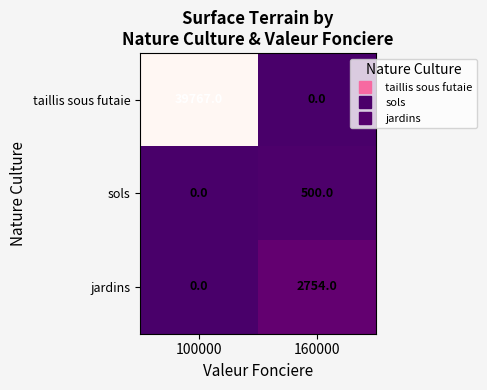

The value of jardins at 160000 is 2754. True or false?

True